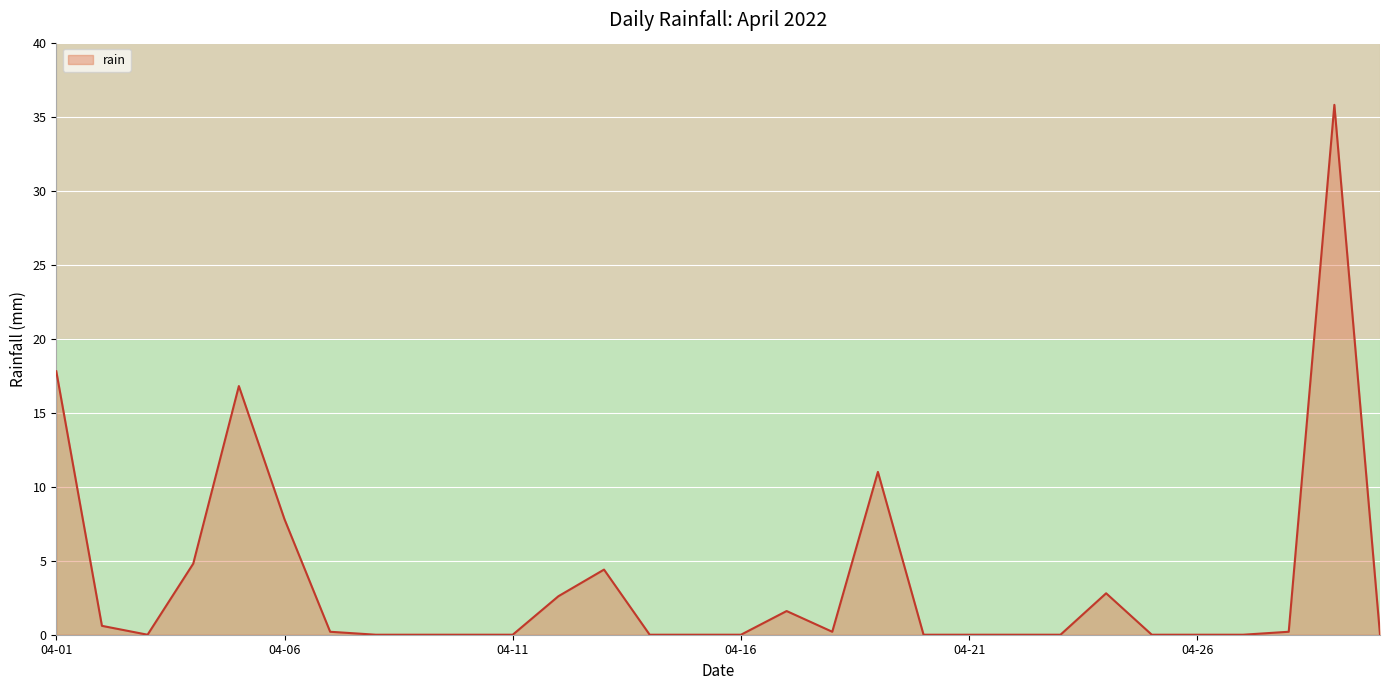

What is the difference between the maximum and minimum values?

35.8